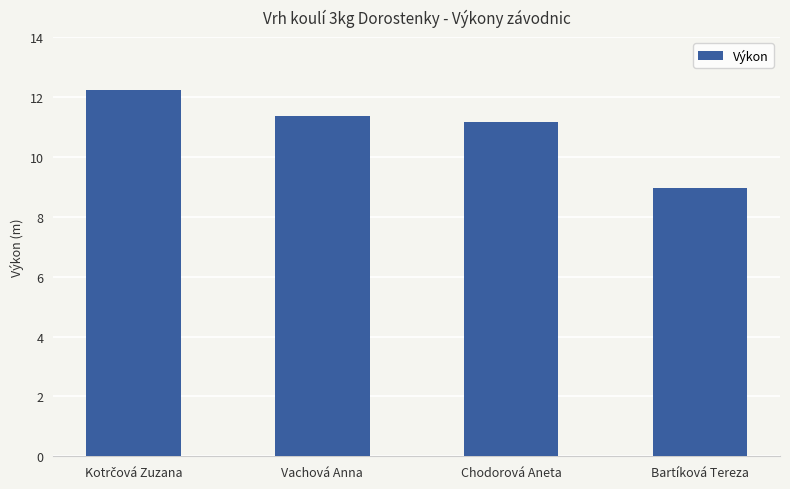

What position from the left is Chodorová Aneta?

3